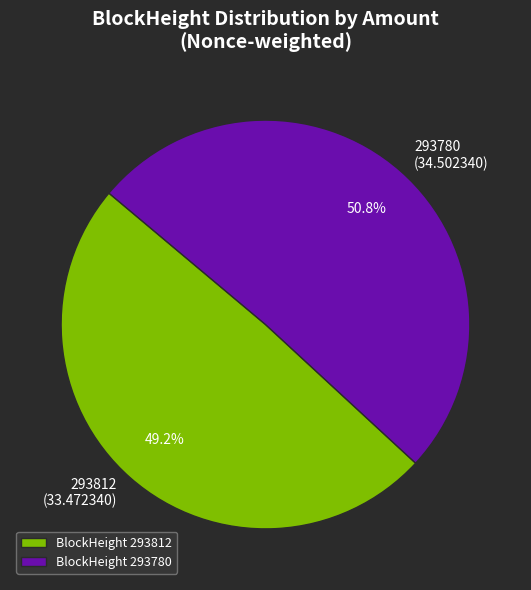

What is the largest slice in the pie chart?

293780